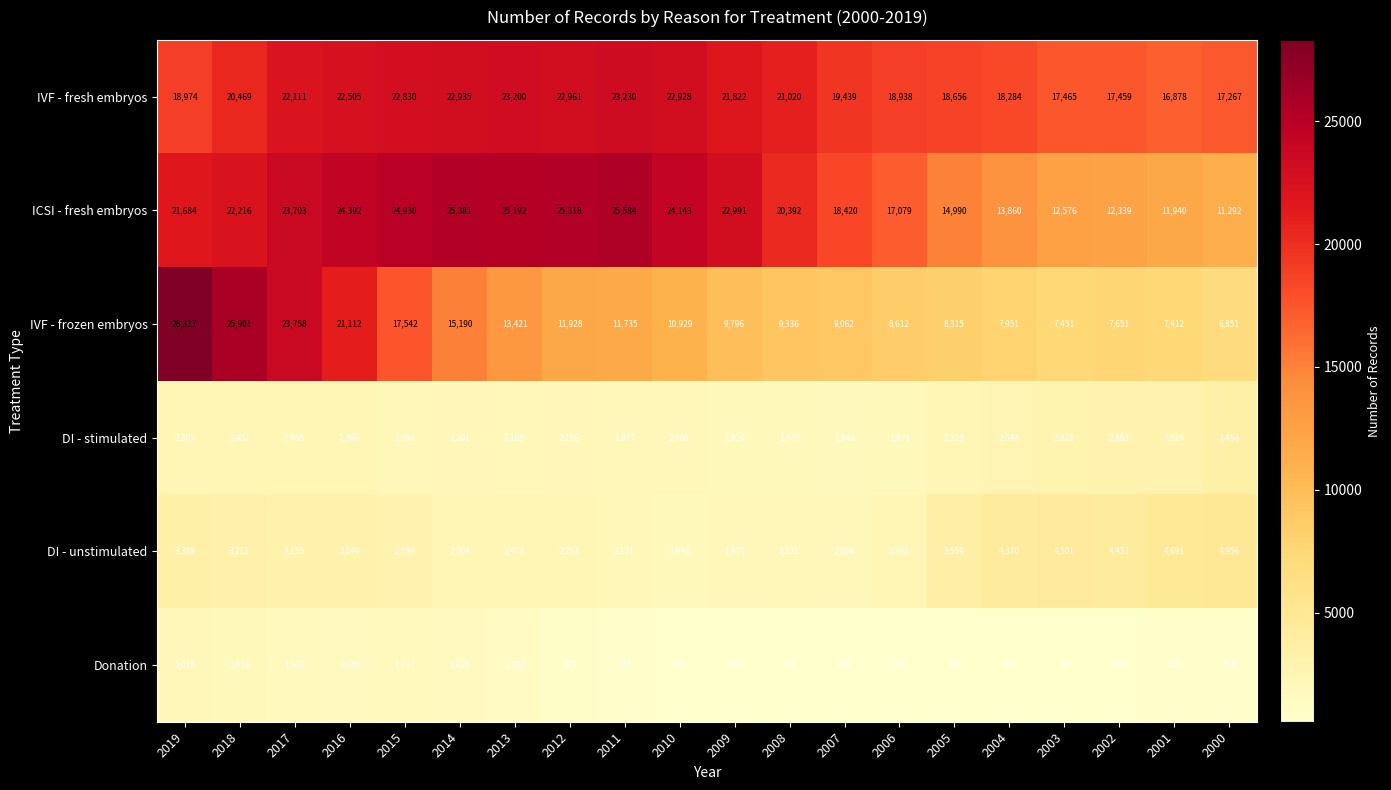

What is the spread (max minus min) of values at 2014?

23761